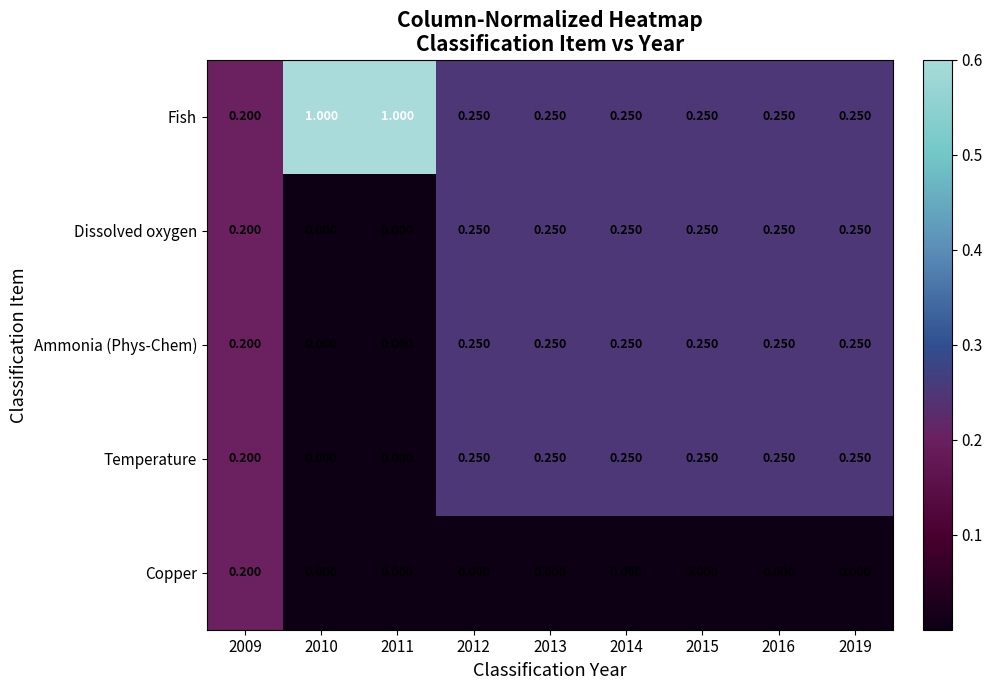

Count the number of data series in this chart.

5